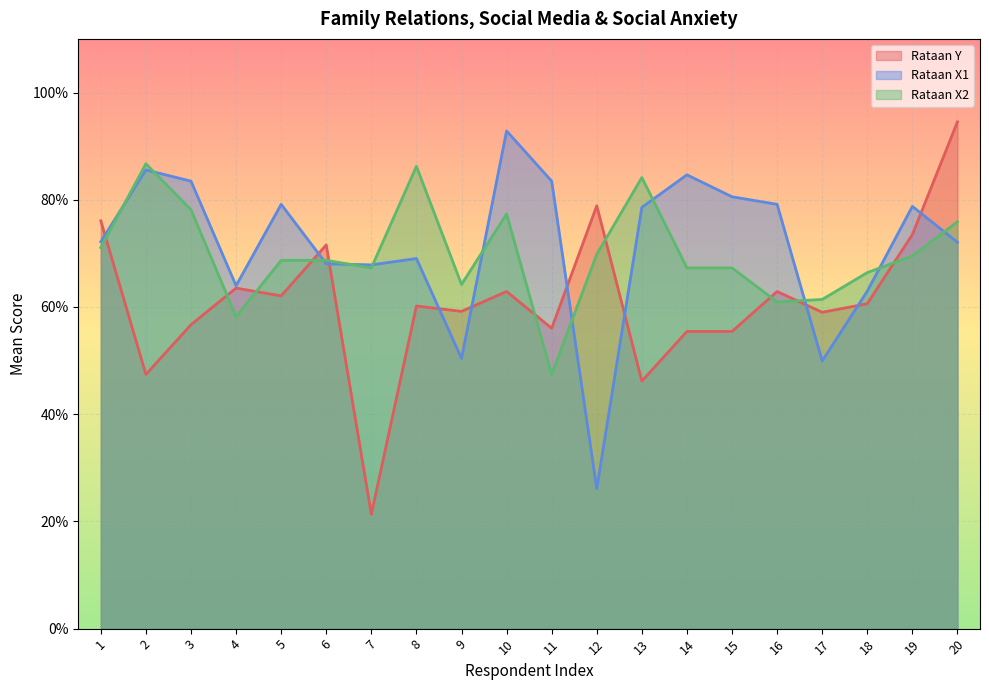

What is the sum of all Rataan X2 values?

69.8